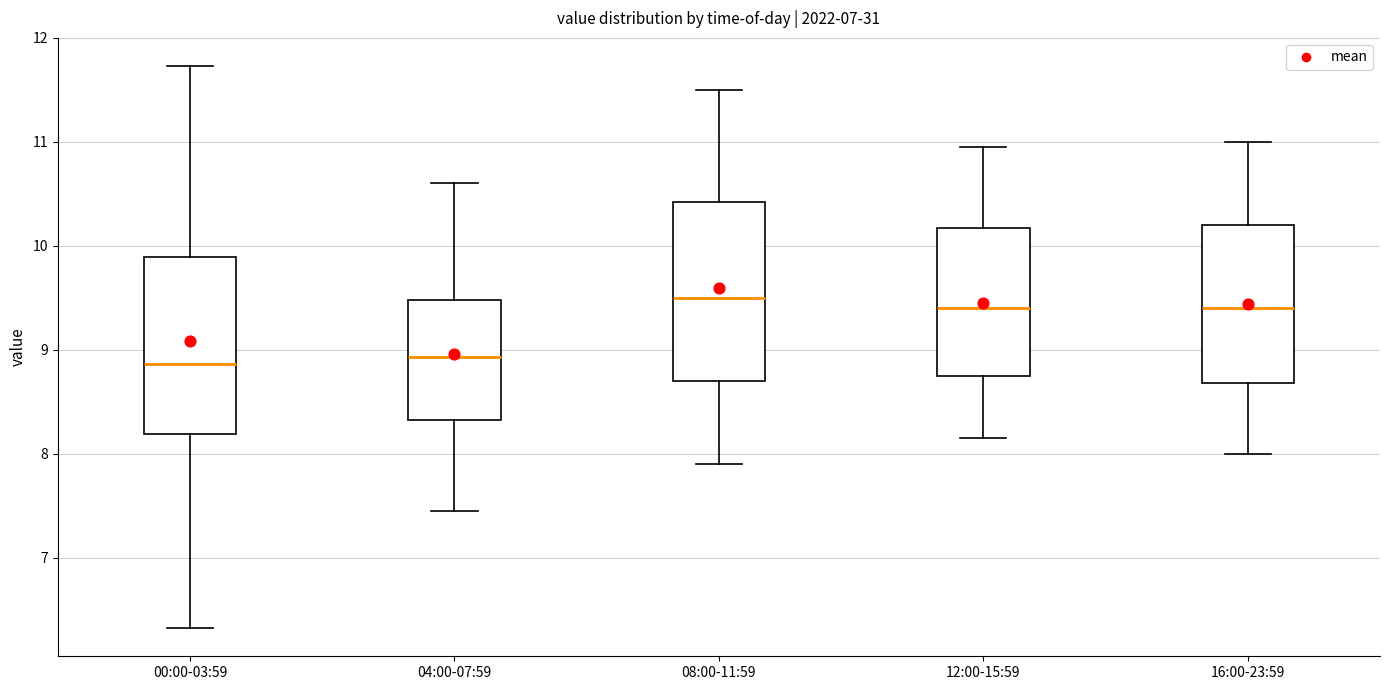

Reading left to right, transcribe this box plot: for each box, give where its median line is, the range the box spans, and where its two whiskers end, as read against the y-axis. The values are not printed on the chart, so give them approximately, as read against the axis.

00:00-03:59: median 8.9, box 8.2 to 9.9, whiskers 6.3 to 11.7
04:00-07:59: median 8.9, box 8.3 to 9.5, whiskers 7.5 to 10.6
08:00-11:59: median 9.5, box 8.7 to 10.4, whiskers 7.9 to 11.5
12:00-15:59: median 9.4, box 8.8 to 10.2, whiskers 8.2 to 11.0
16:00-23:59: median 9.4, box 8.7 to 10.2, whiskers 8.0 to 11.0